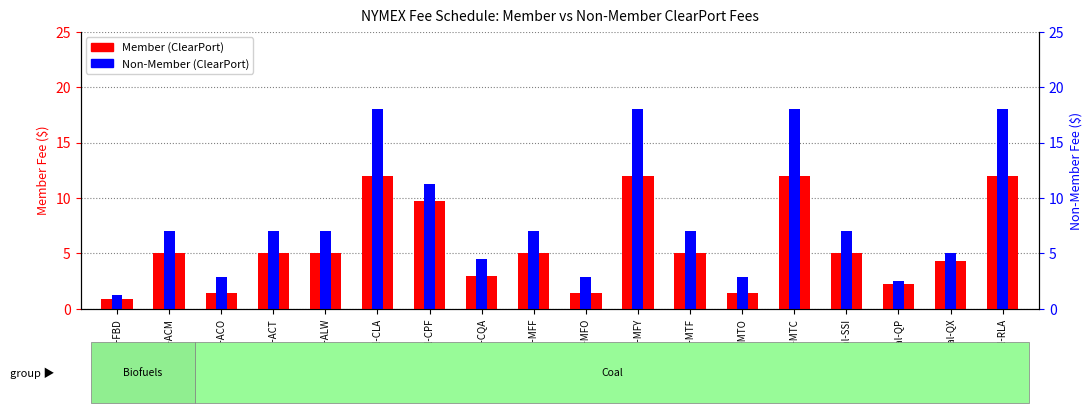

How many bars are there in total?

36